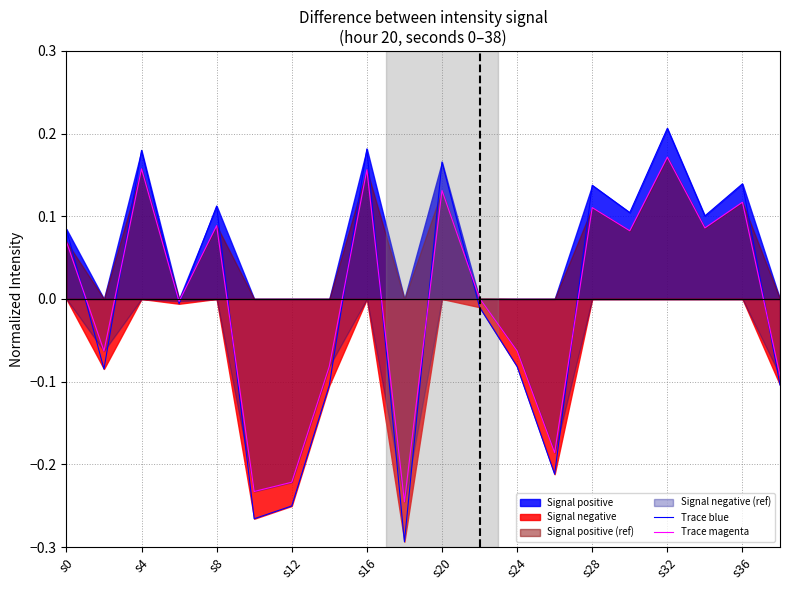

In Trace blue, how many points are higher than both neighbors (excluding endpoints)?

7